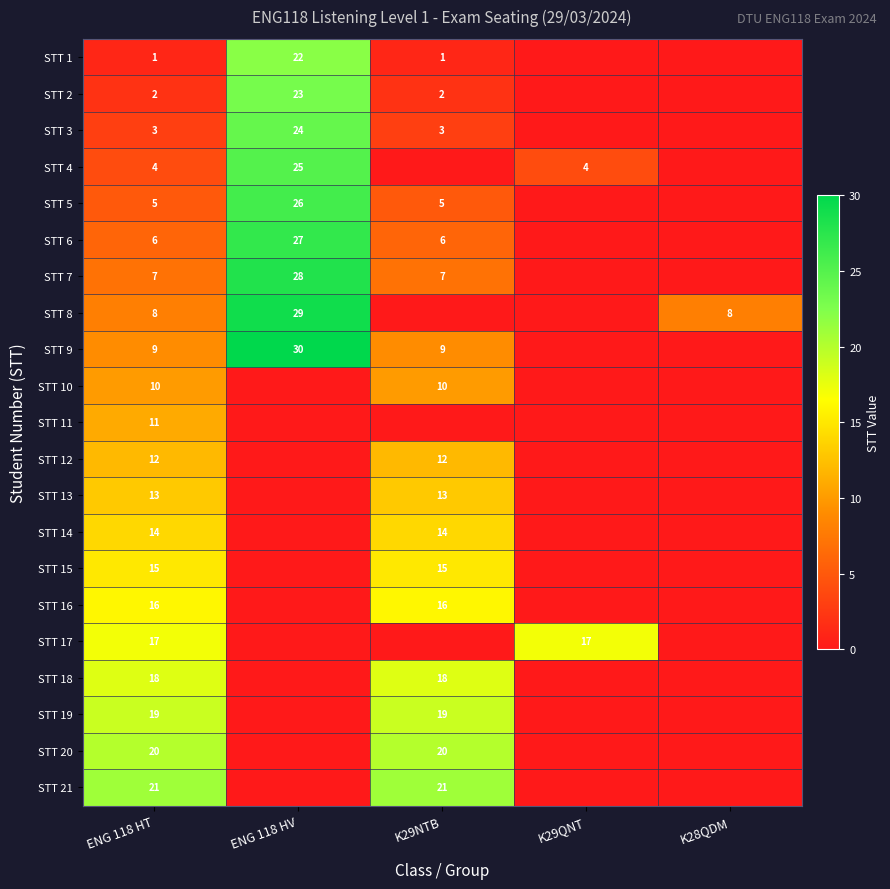

True or false: STT 17 has a value of 8 at K29QNT.

False